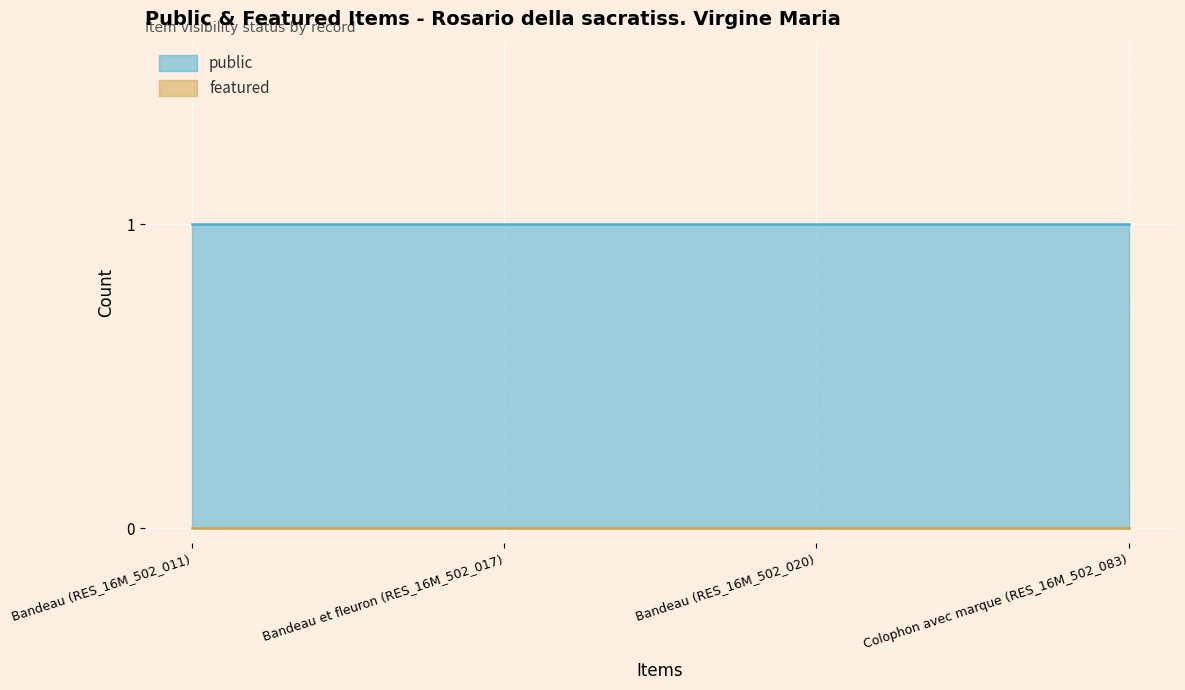

Reading right to left, list all the values displayed in this chart.

public: 1	1	1	1
featured: 0	0	0	0